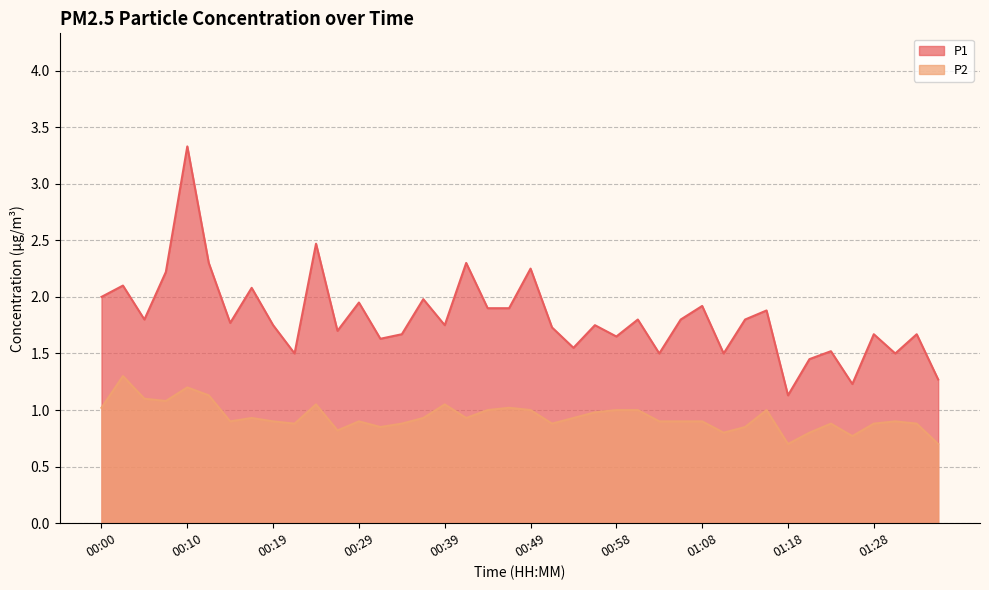

Read the P1 value at 01:20.

1.4